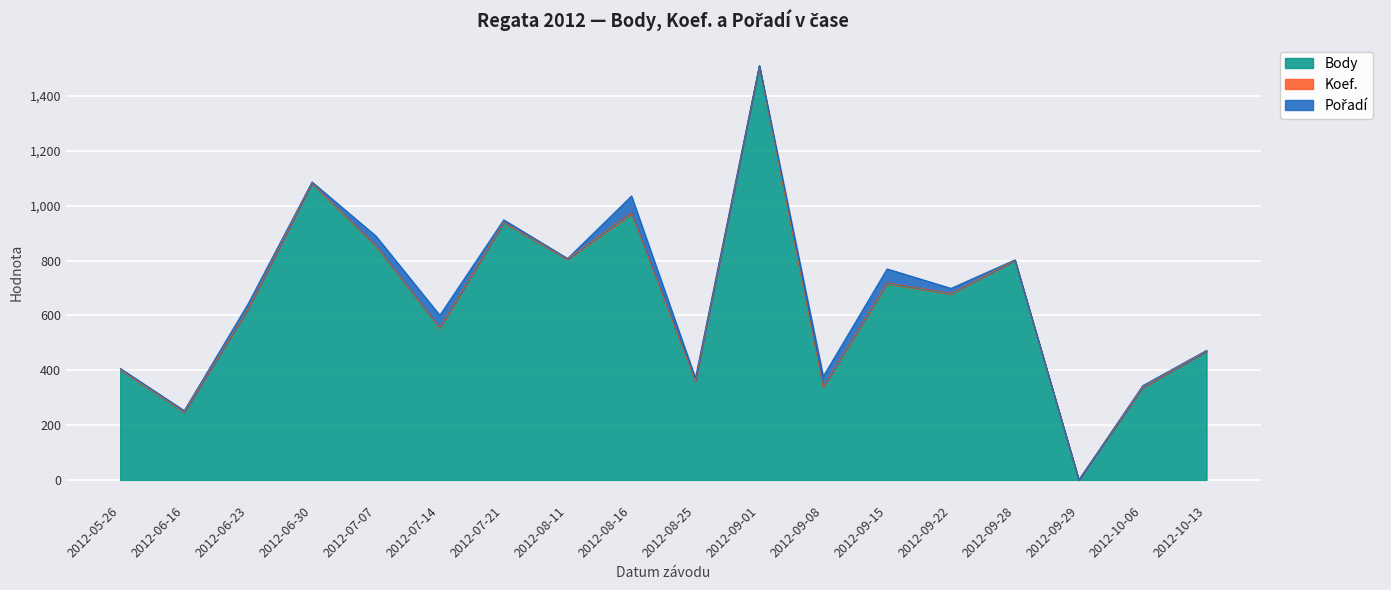

True or false: Pořadí and Body cross at least once.

False